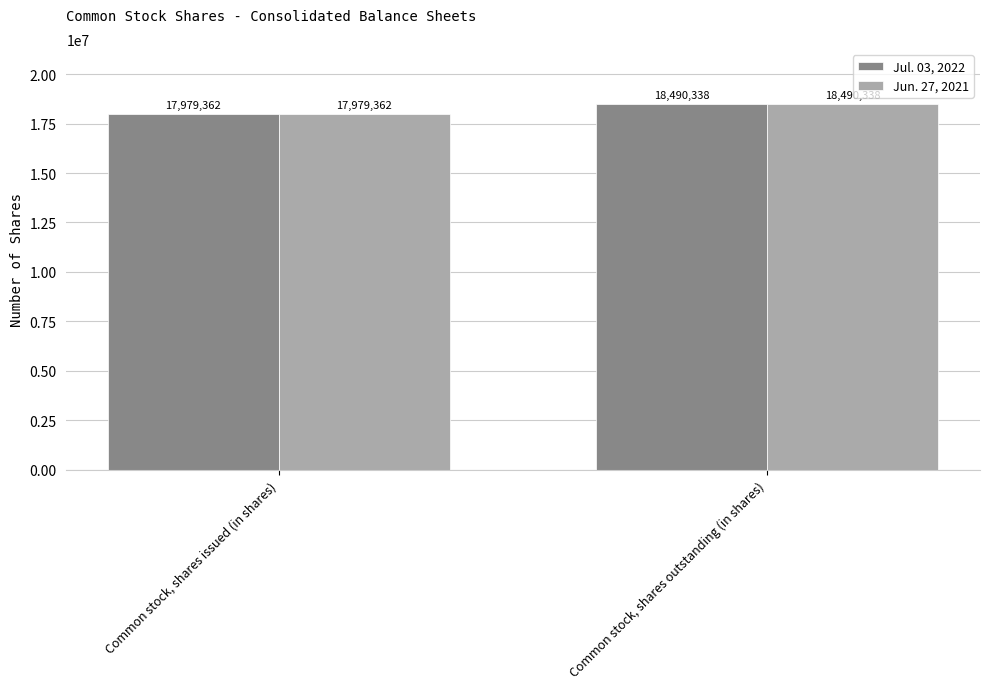

How many data points in Jun. 27, 2021 are less than 18490338?

1